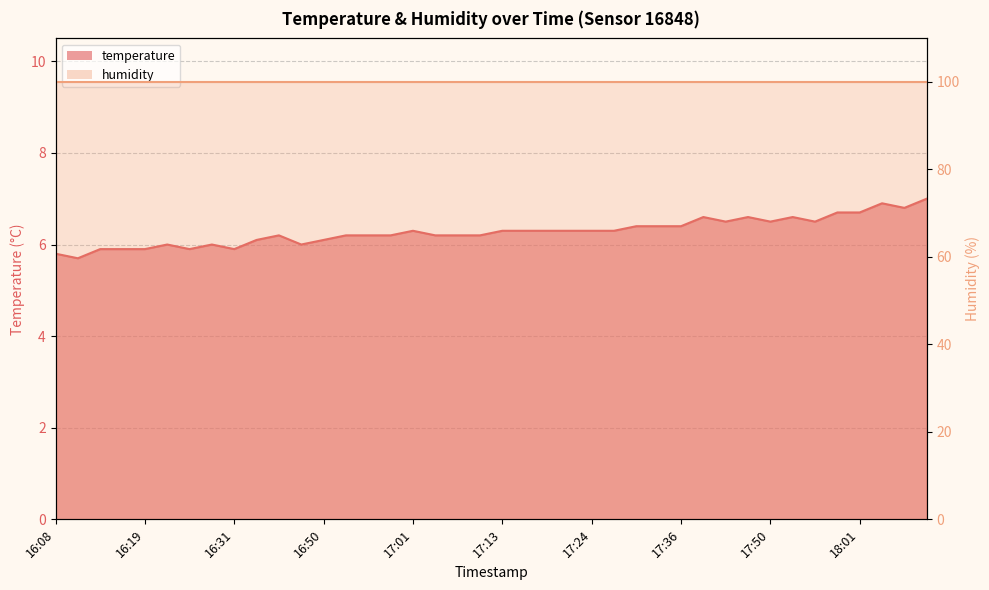

List the labels in order of value, largest first.

18:12, 18:04, 18:07, 17:58, 18:01, 17:41, 17:47, 17:52, 17:44, 17:50, 17:55, 17:30, 17:33, 17:36, 17:01, 17:13, 17:16, 17:18, 17:21, 17:24, 17:27, 16:39, 16:53, 16:56, 16:59, 17:04, 17:07, 17:10, 16:33, 16:50, 16:22, 16:28, 16:45, 16:13, 16:16, 16:19, 16:25, 16:31, 16:08, 16:10